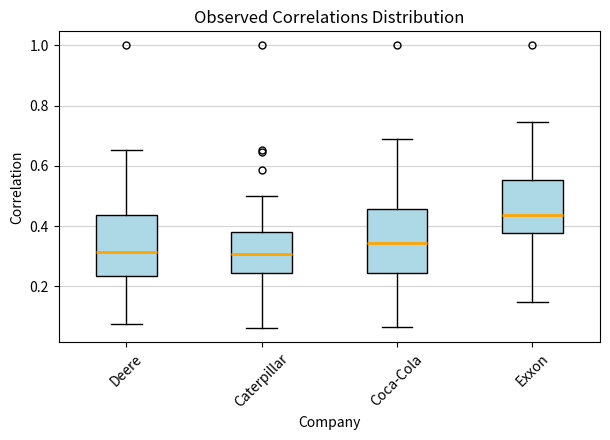

Where does the median line of the box for Coca-Cola sit on the y-axis? The values are not printed on the chart, so give them approximately, as read against the axis.

0.34